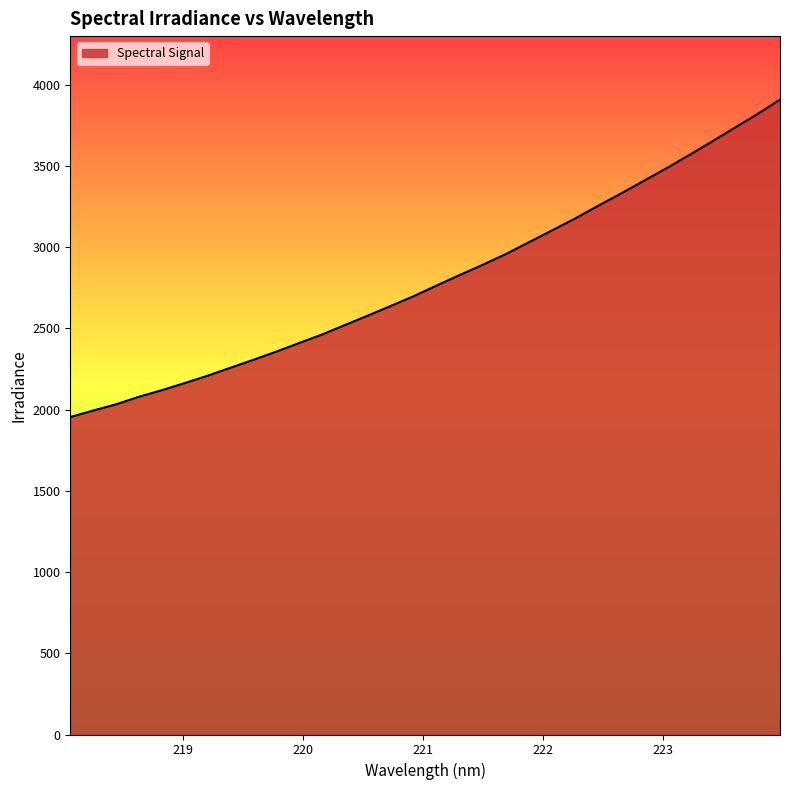

What is the average value?

2801.3